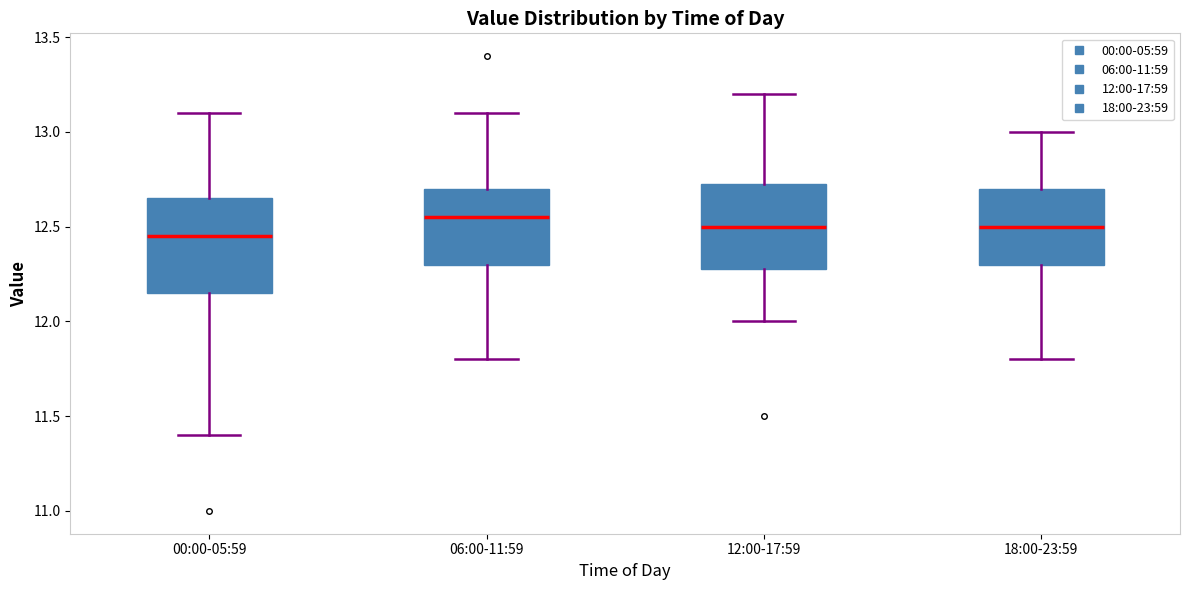

Comparing the boxes themselves (not the whiskers), which one is the tallest?

00:00-05:59